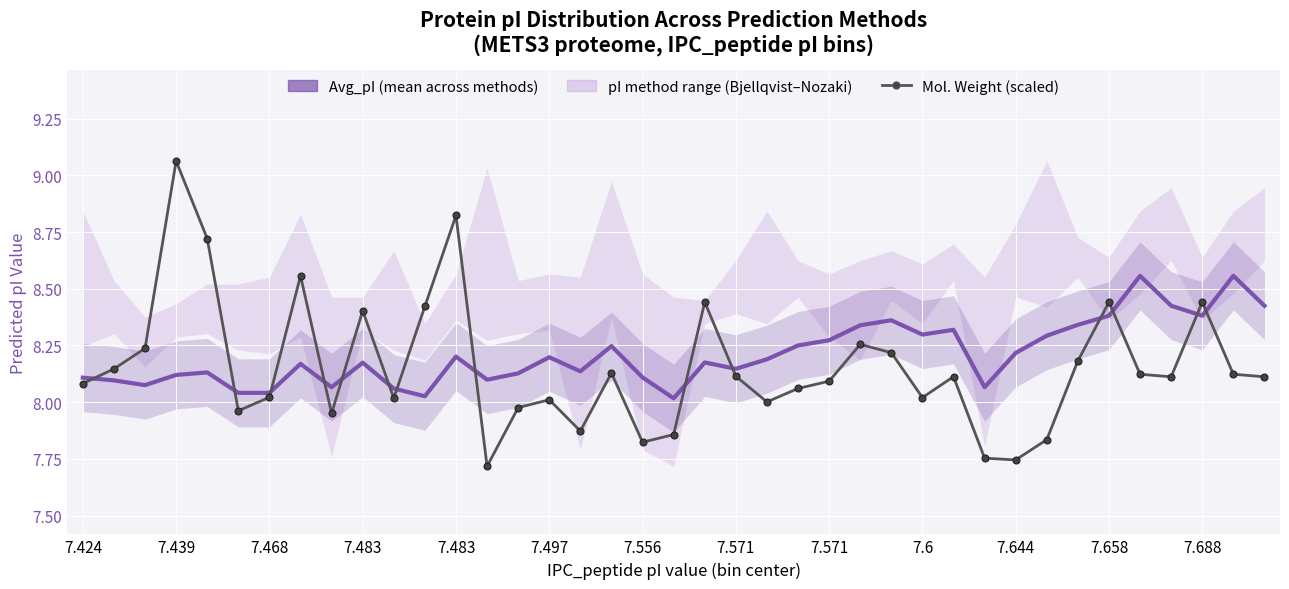

What is the sum of all Molecular Weight (scaled) values?

318.0